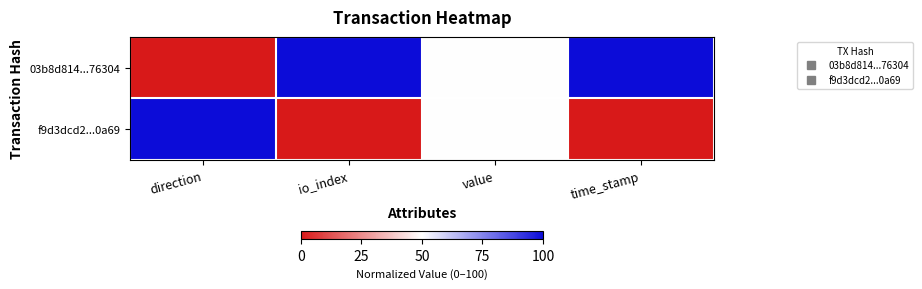

Reading left to right, list all the values displayed in this chart.

03b8d814...76304: direction=0	io_index=100	value=50	time_stamp=100
f9d3dcd2...0a69: direction=100	io_index=0	value=50	time_stamp=0